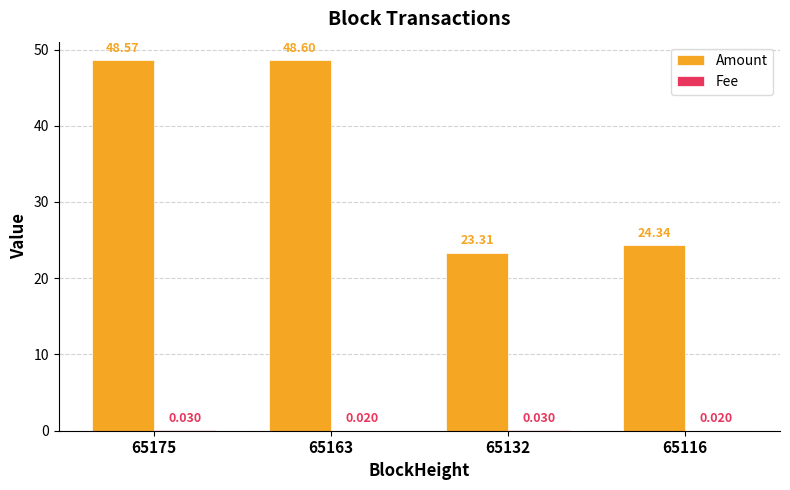

Which series changed the most between 65163 and 65116?

Amount